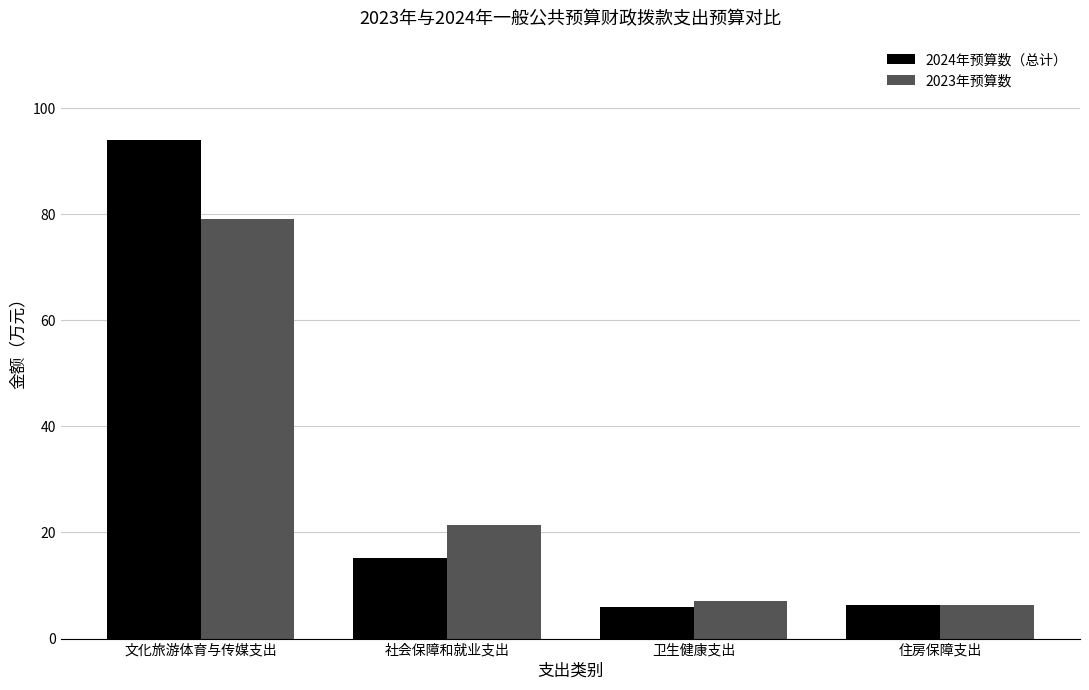

Where is 2023年预算数 nearest to the value 42?

社会保障和就业支出